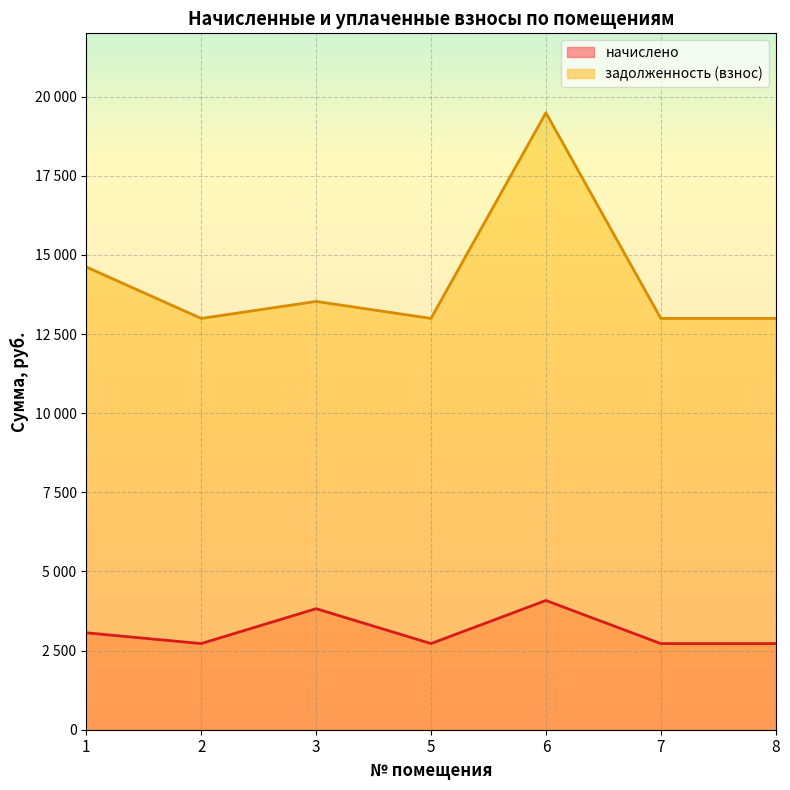

Reading left to right, transcribe all the data shown in this chart.

начислено: 3061.8	2721.6	3823.8	2721.6	4082.4	2721.6	2721.6
задолженность (взнос): 14617.8	12993.6	13531.0	12993.6	19490.4	12993.6	12993.6